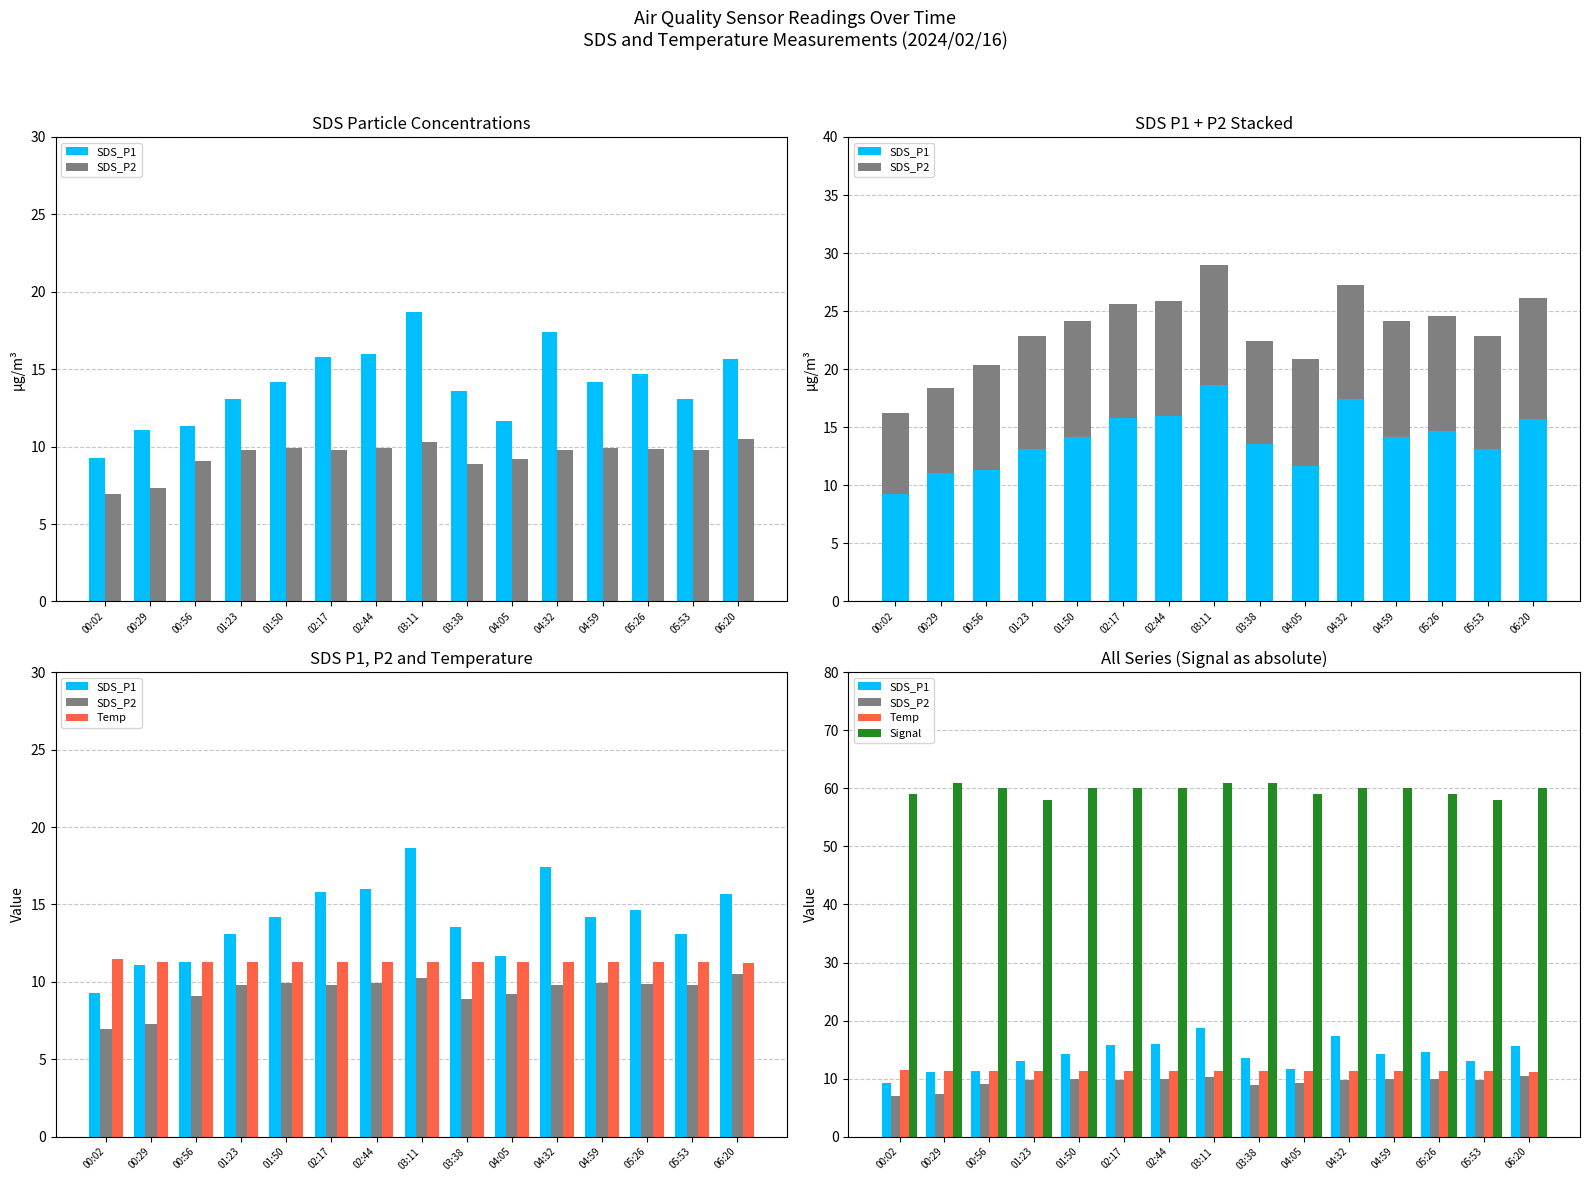

How many groups of bars are there?

15